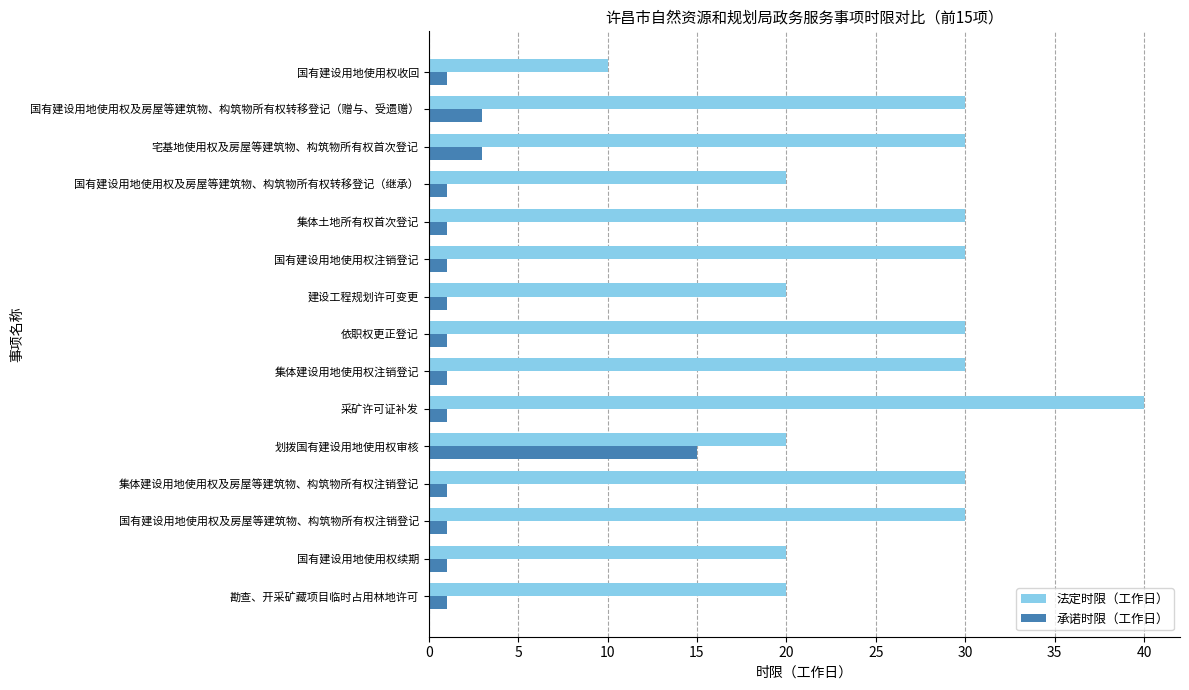

Which category has the lowest value in the 法定时限（工作日） series?

国有建设用地使用权收回